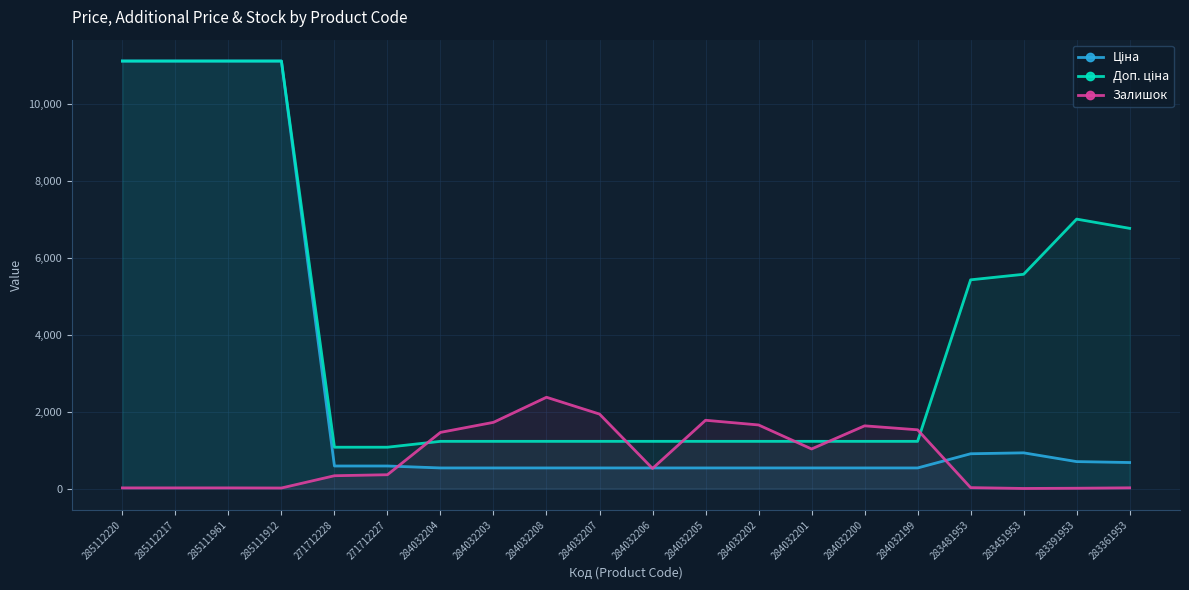

At which category does Ціна reach its first local peak?

283451953